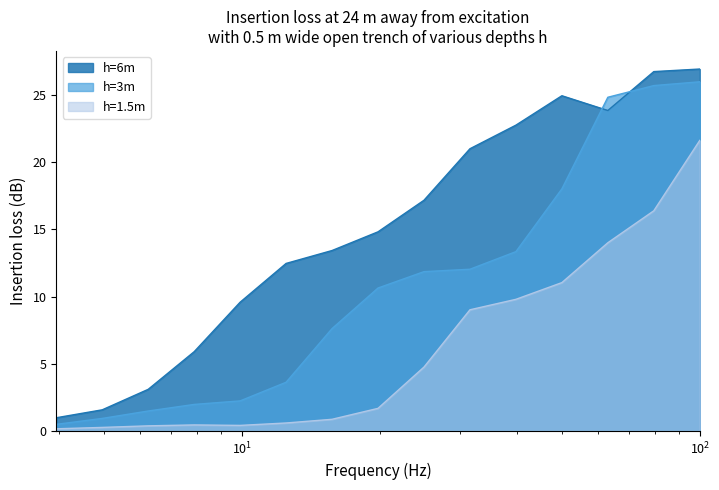

What is the label of the 11th point from the left?

39.68502629920498